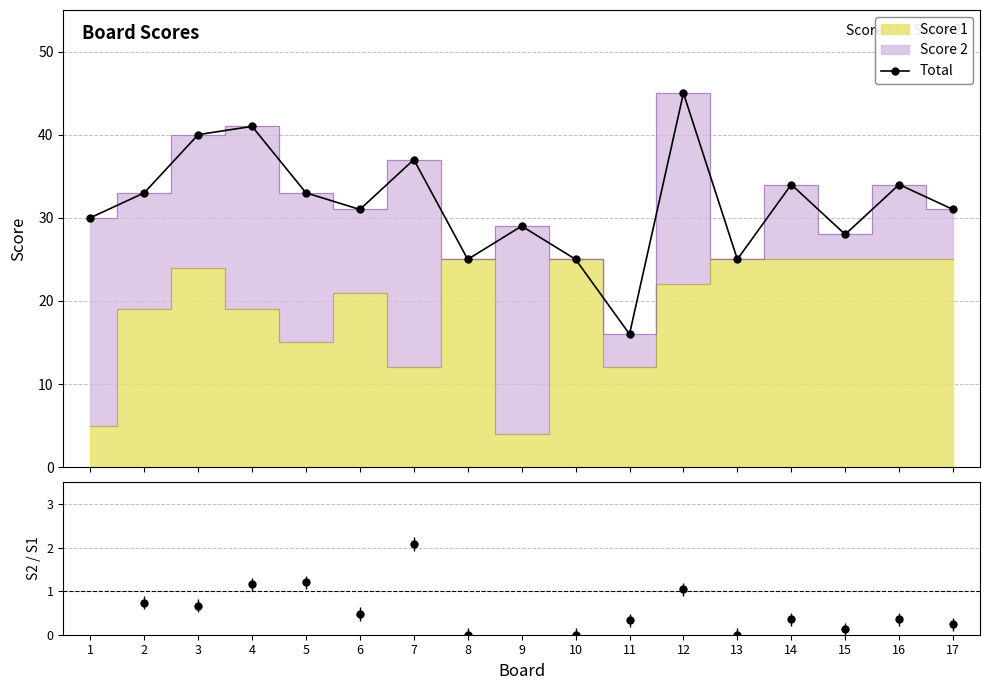

Reading right to left, what are all the values shown in this chart?

Total: 31.0	34.0	28.0	34.0	25.0	45.0	16.0	25.0	29.0	25.0	37.0	31.0	33.0	41.0	40.0	33.0	30.0
Score 2 / Score 1: 0.2	0.4	0.1	0.4	0.0	1.0	0.3	0.0	6.2	0.0	2.1	0.5	1.2	1.2	0.7	0.7	5.0